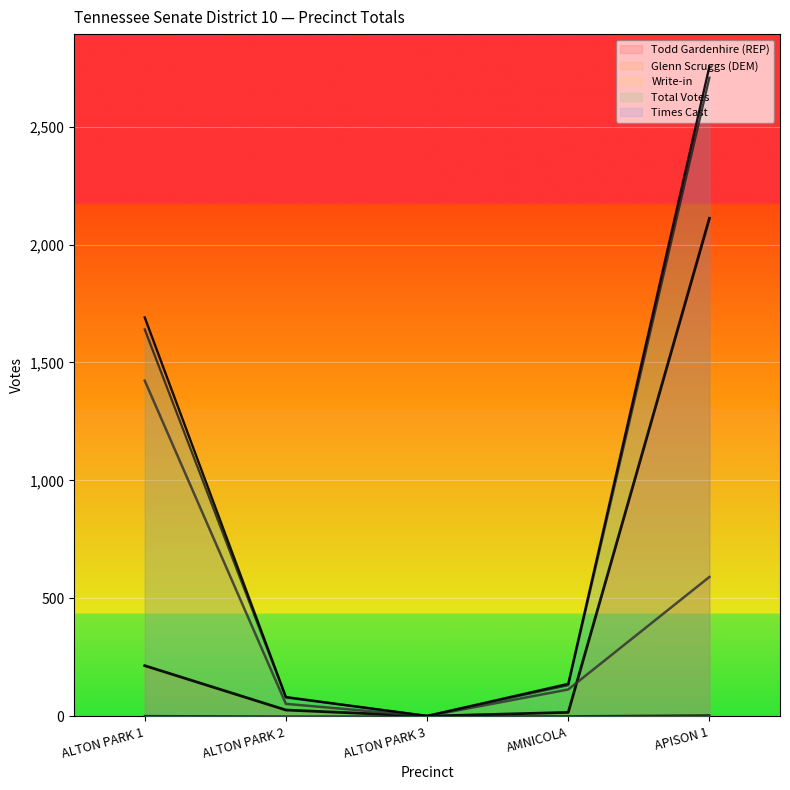

How many lines are shown in the chart?

5